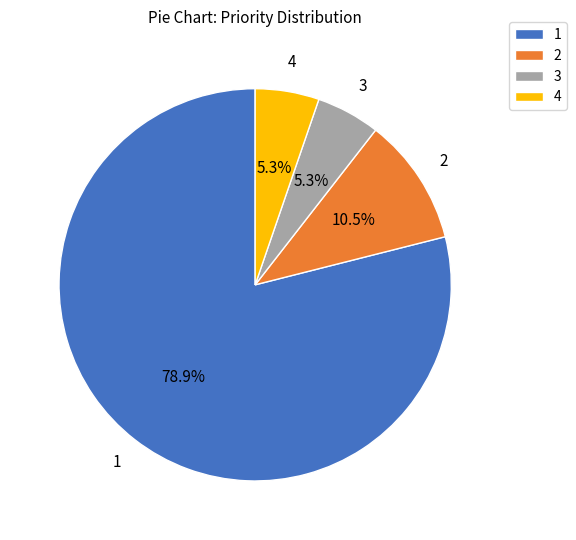

How much of the chart is everything except 3?

94.7%